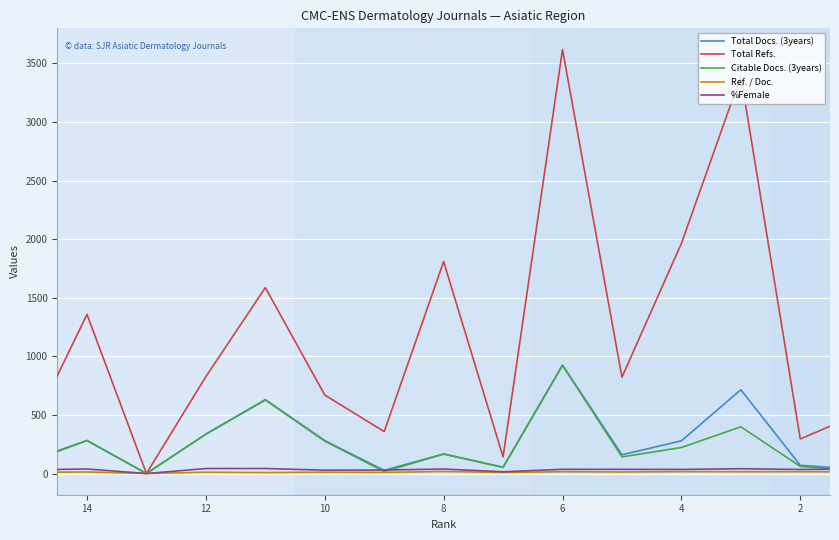

What are all the series names shown in the legend?

Total Docs. (3years), Total Refs., Citable Docs. (3years), Ref. / Doc., %Female